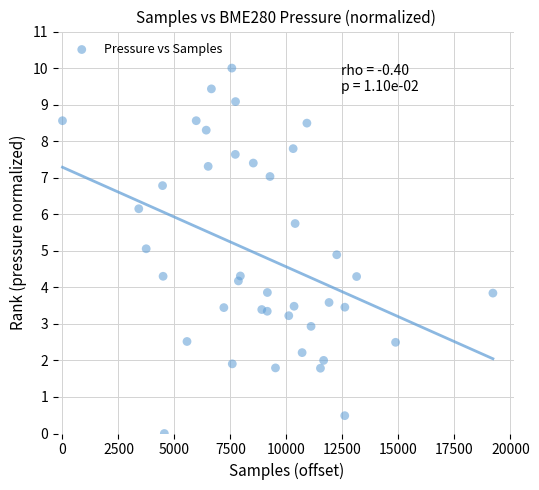

What is the range of X values (max minus min)?

19221.0